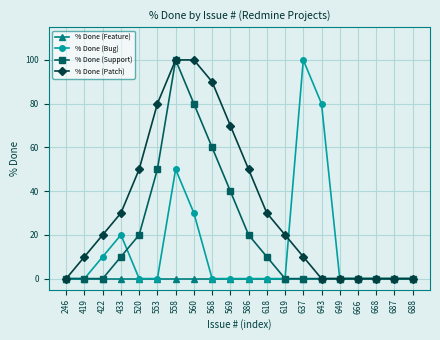

Does the chart display data point markers on the line(s)?

Yes